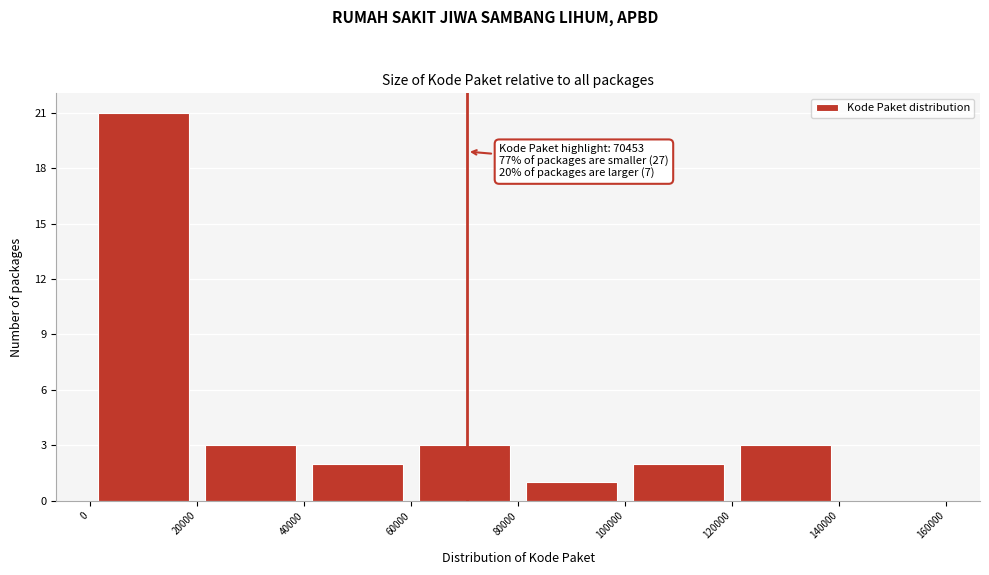

Which range on the x-axis has the tallest bar?

0 to 20000